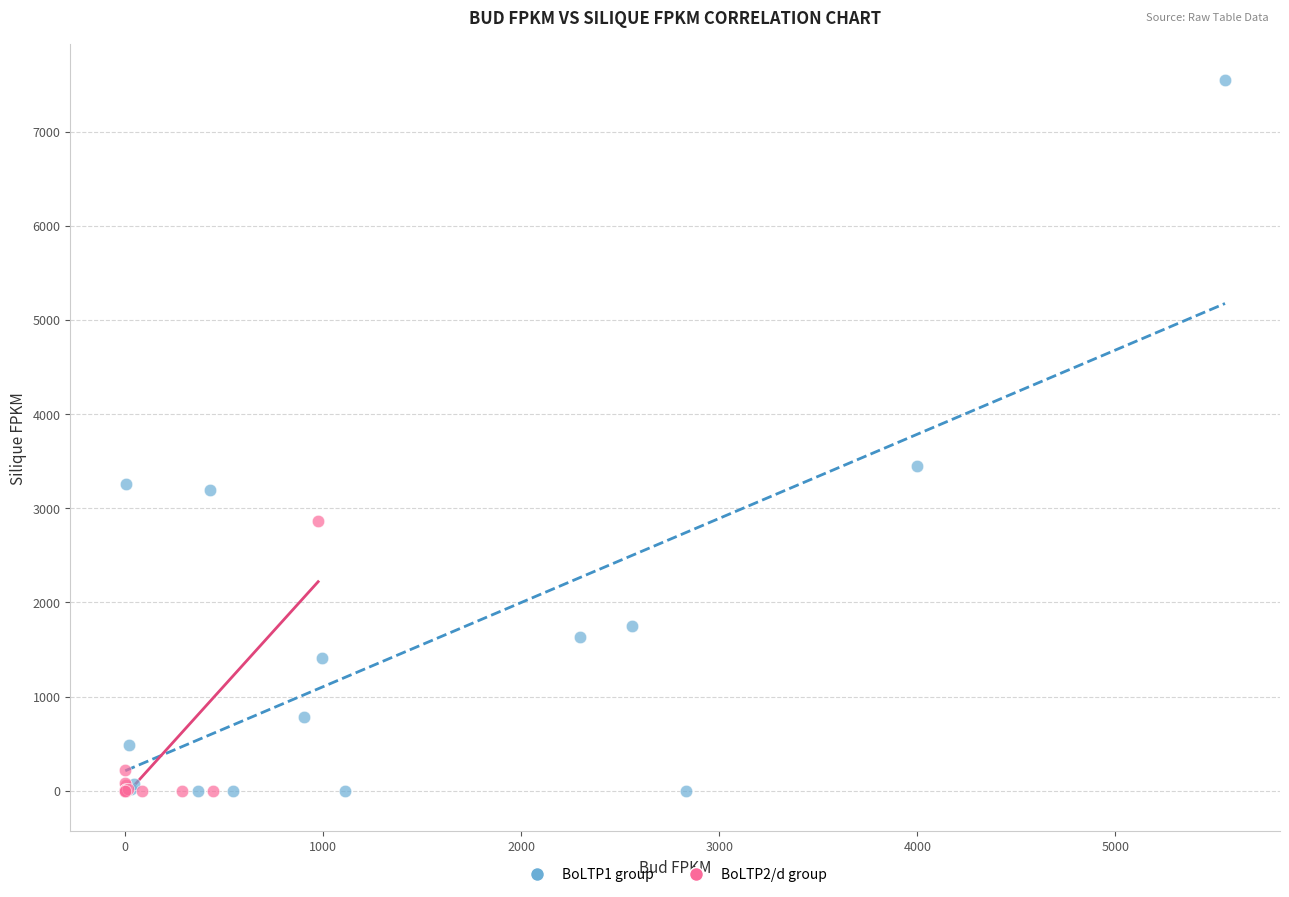

Which series has the largest Y range (max minus min)?

BoLTP1 group